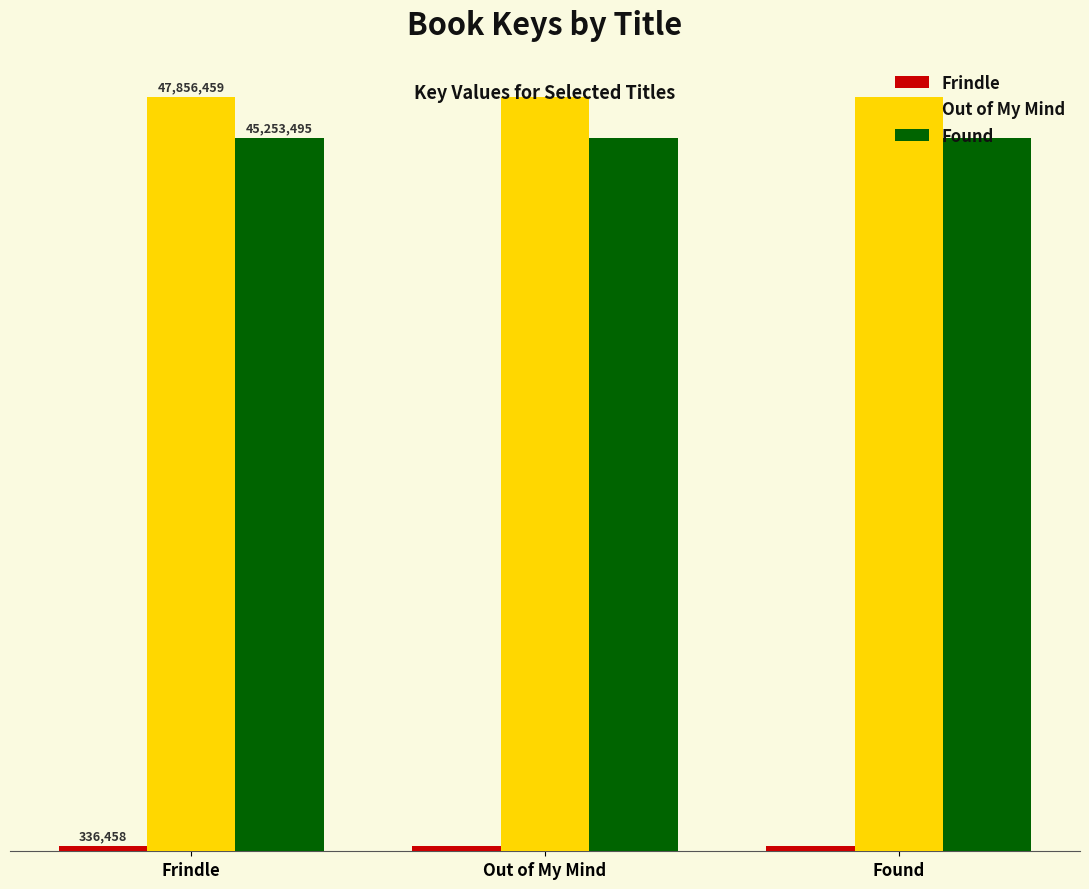

Does the chart contain any negative values?

No